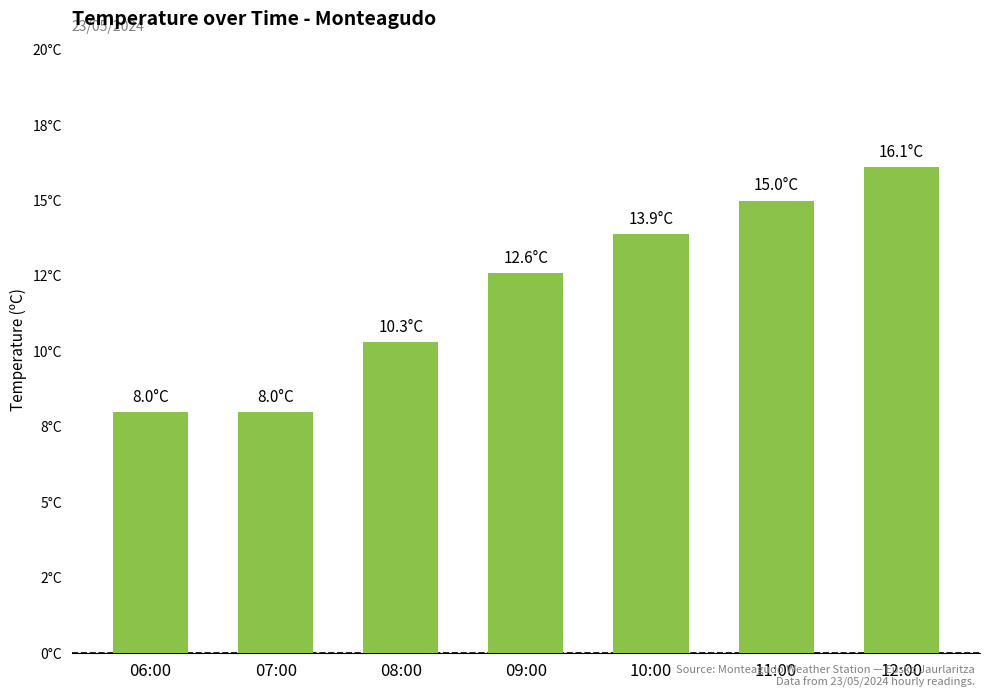

What is the change in value from 11:00 to 12:00?

+1.1